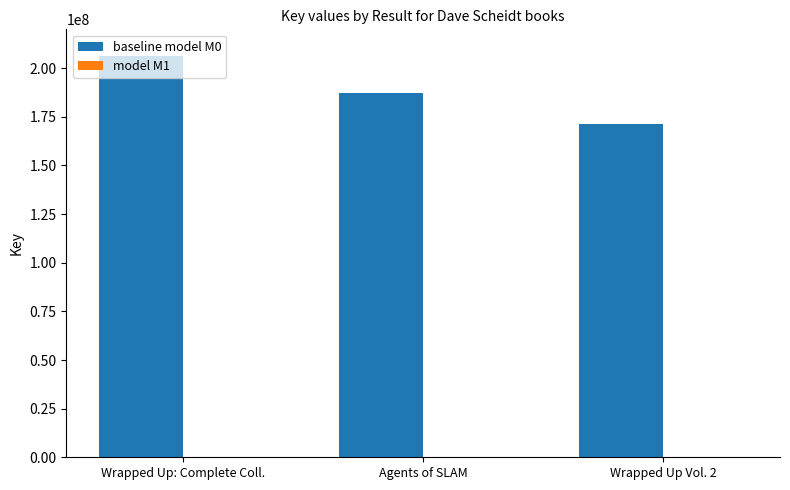

The baseline model M0 series shows 187304998 at Agents of SLAM. True or false?

True